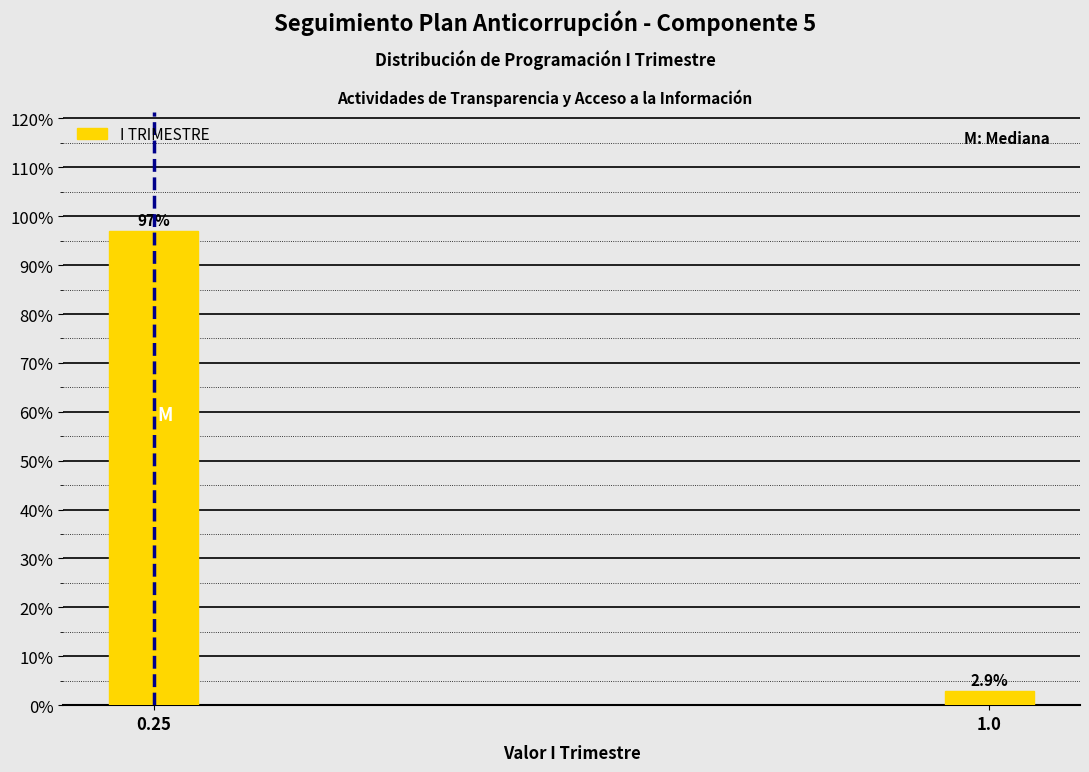

Reading left to right, list all the values displayed in this chart.

97.1	2.9